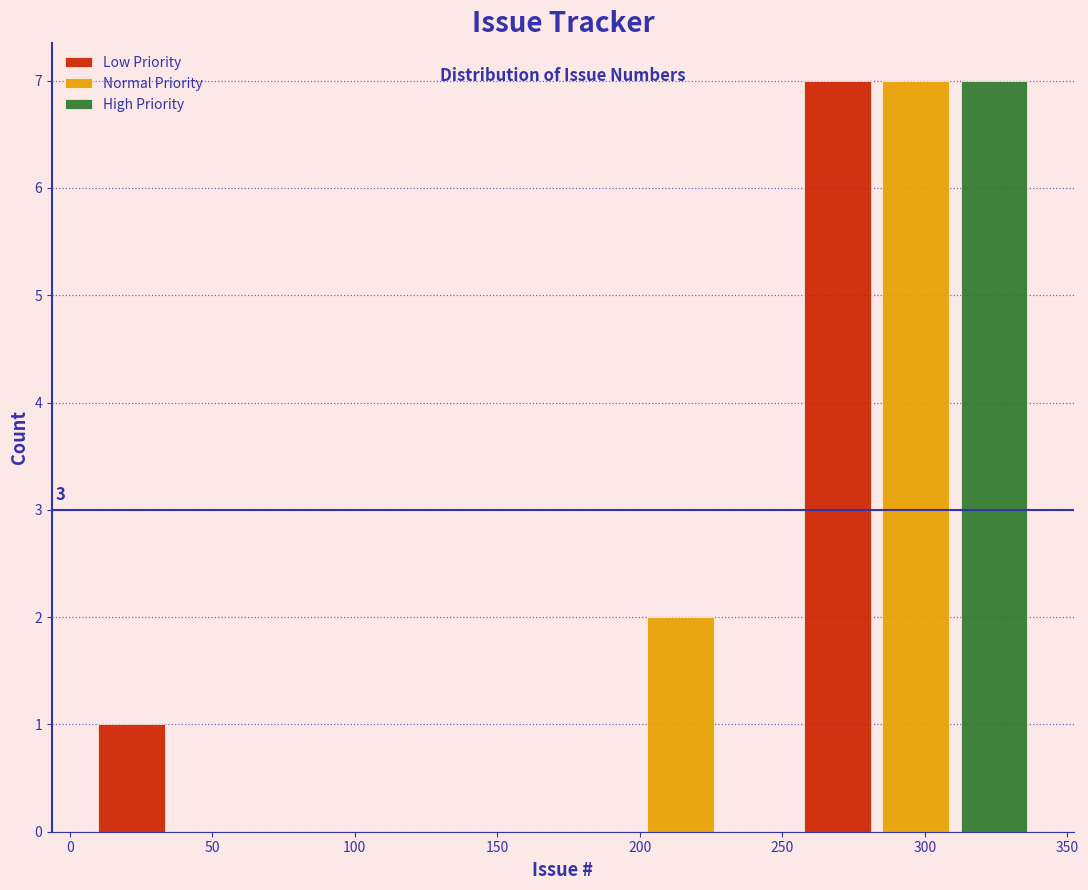

Which label corresponds to the largest value in the chart?

300